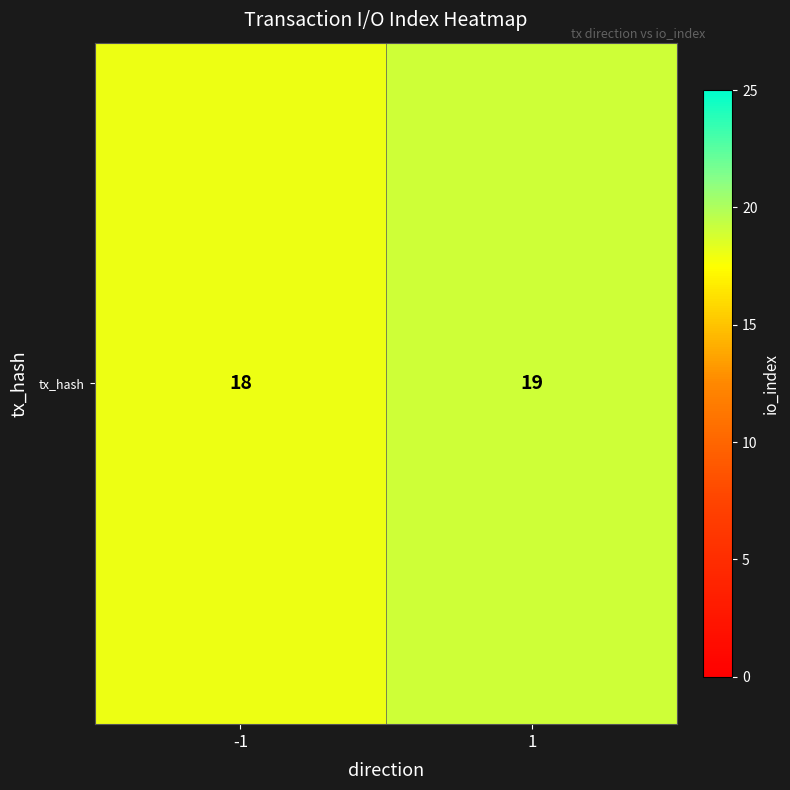

Reading left to right, what are all the values shown in this chart?

-1=18	1=19